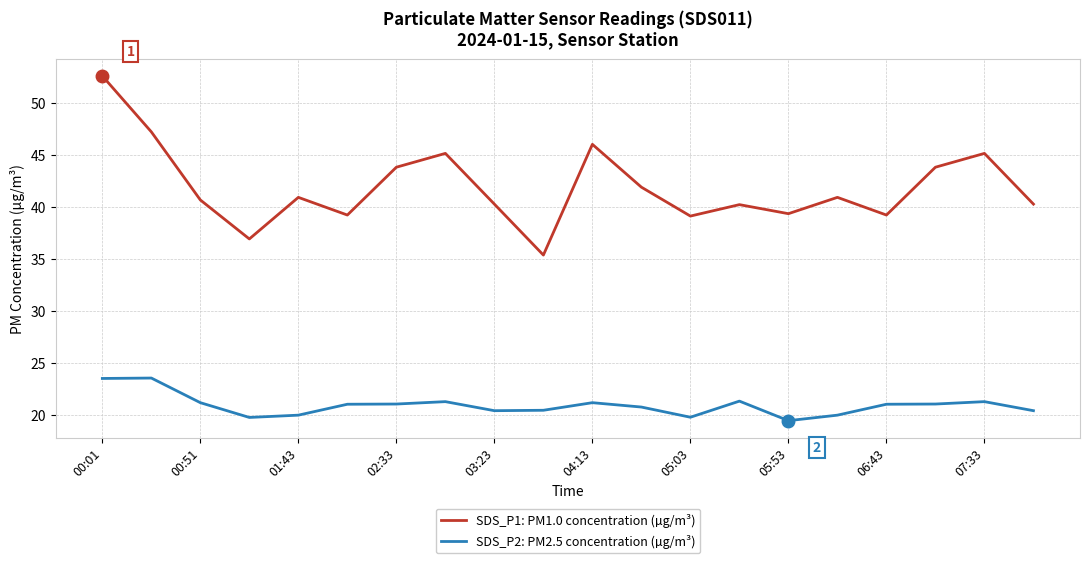

What is the greatest value displayed?

52.6